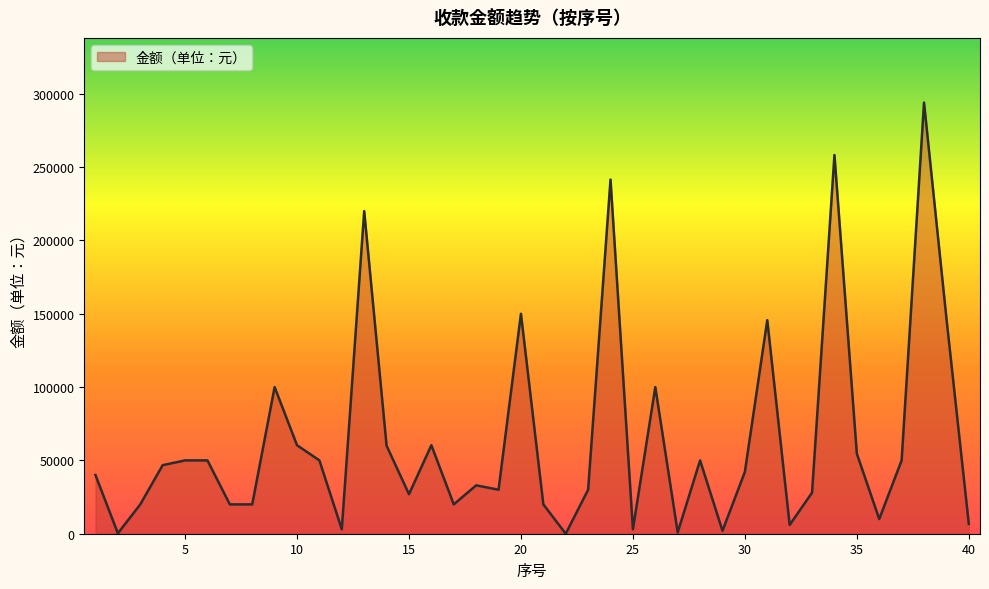

What is the difference between the maximum and minimum values?

293999.1